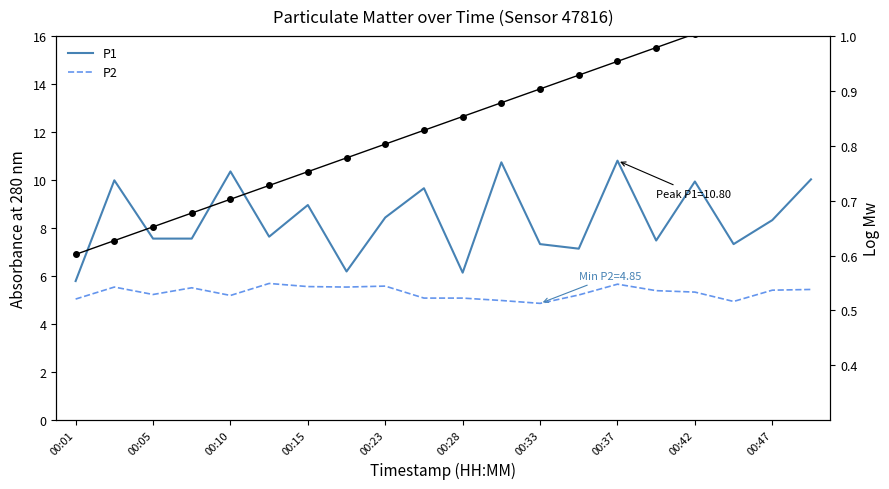

What is the difference between the highest and lowest values at 00:01?

5.2